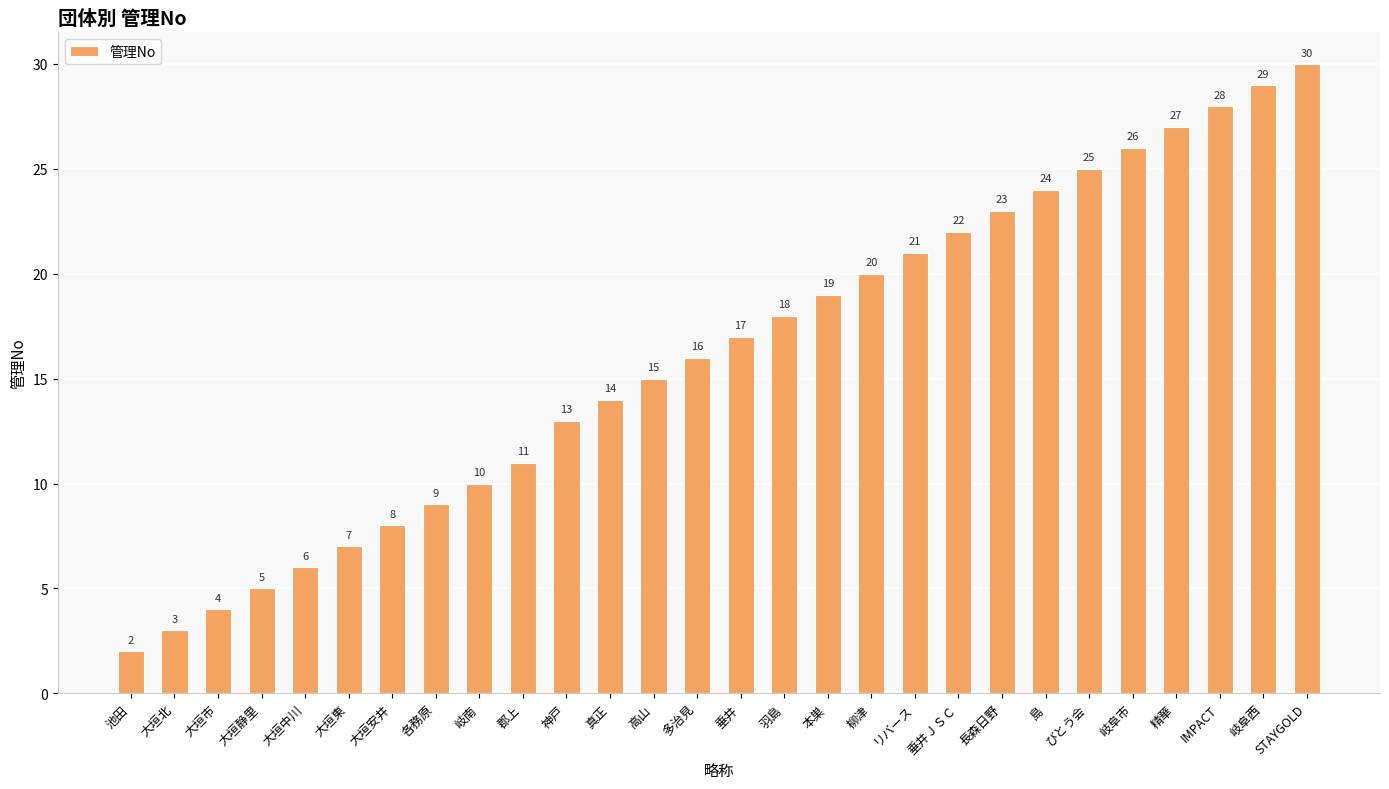

Reading left to right, transcribe all the data shown in this chart.

2	3	4	5	6	7	8	9	10	11	13	14	15	16	17	18	19	20	21	22	23	24	25	26	27	28	29	30